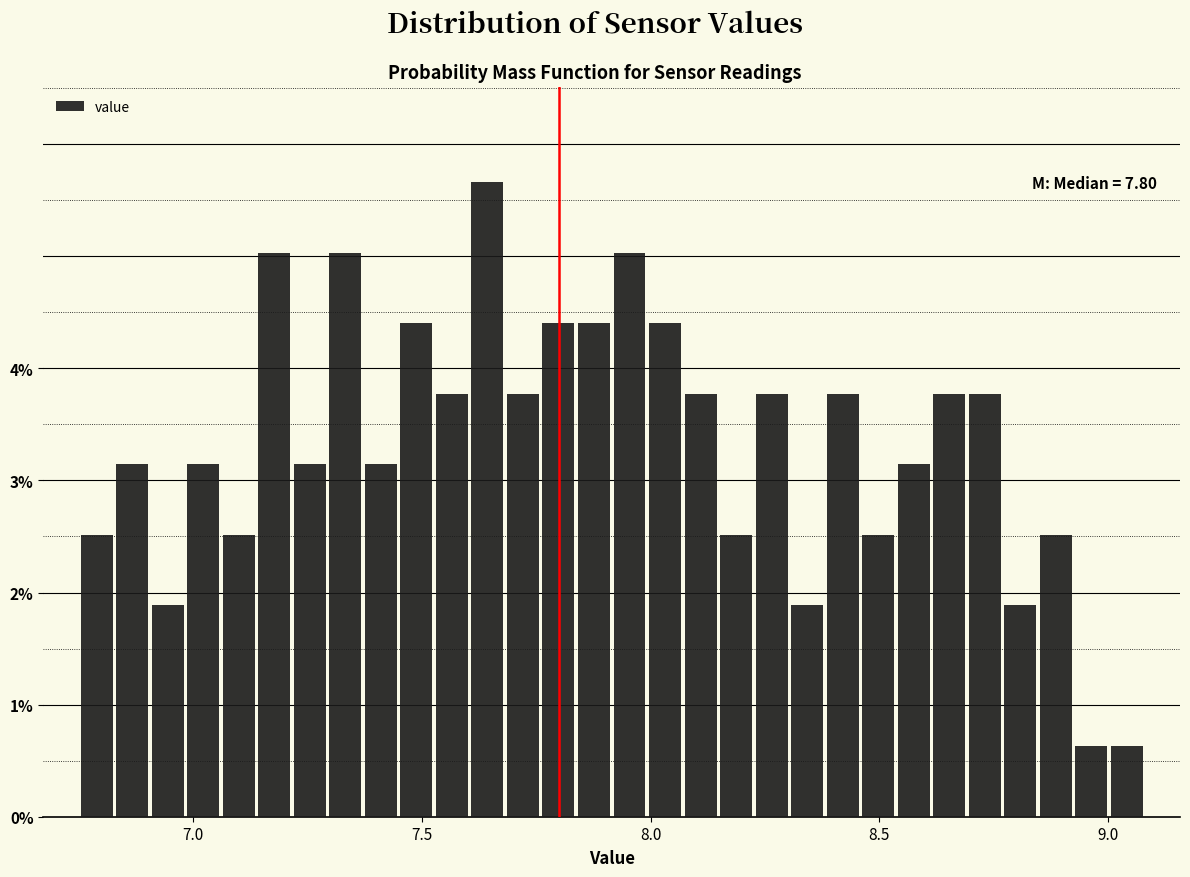

Around what value on the x-axis is the tallest bar? Give the approximate position of its centre, as read against the axis.

7.65